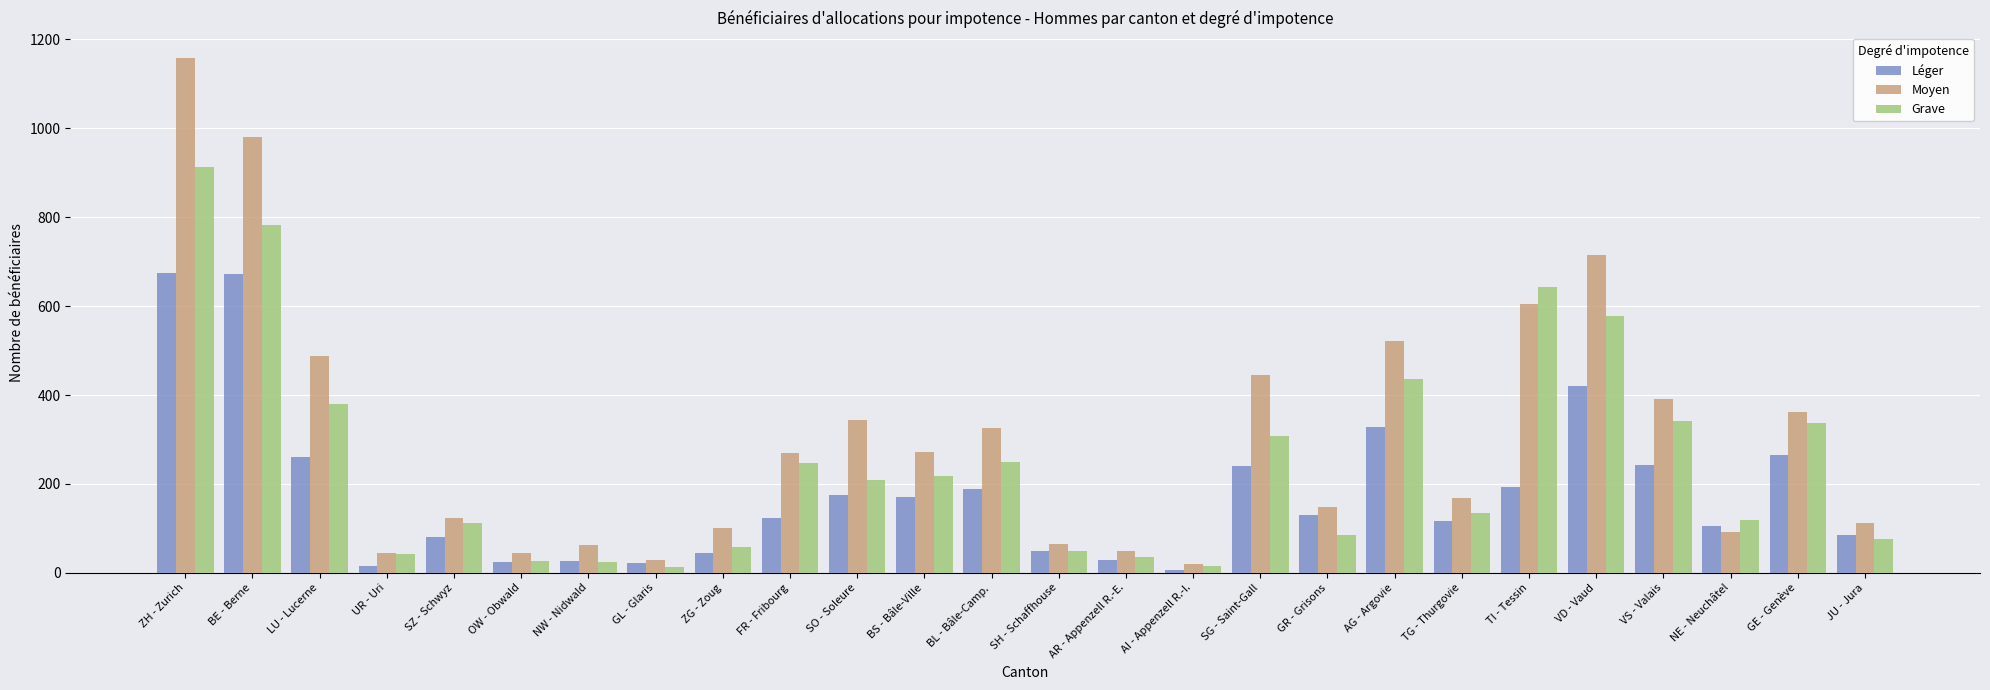

True or false: Moyen has a value of 42 at TG - Thurgovie.

False